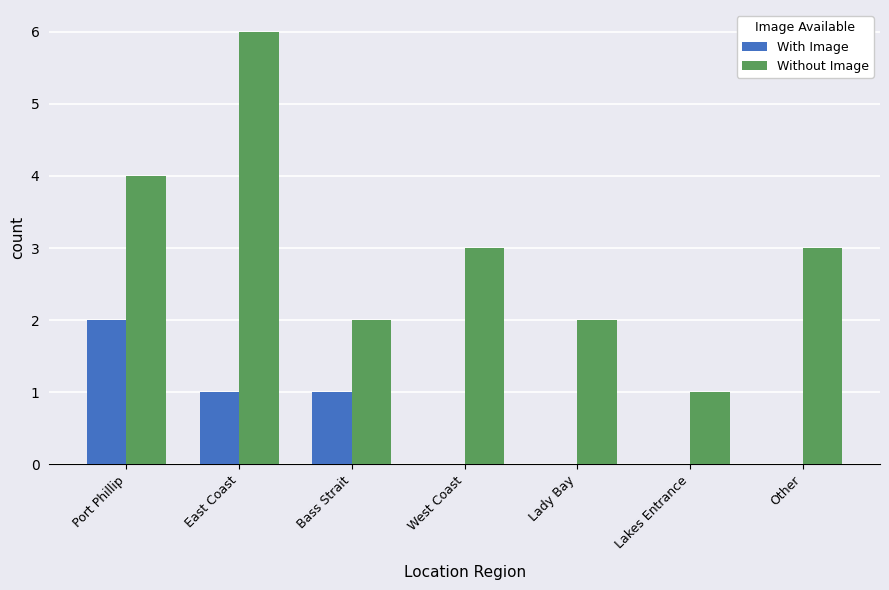

Which category has the highest value in the With Image series?

Port Phillip